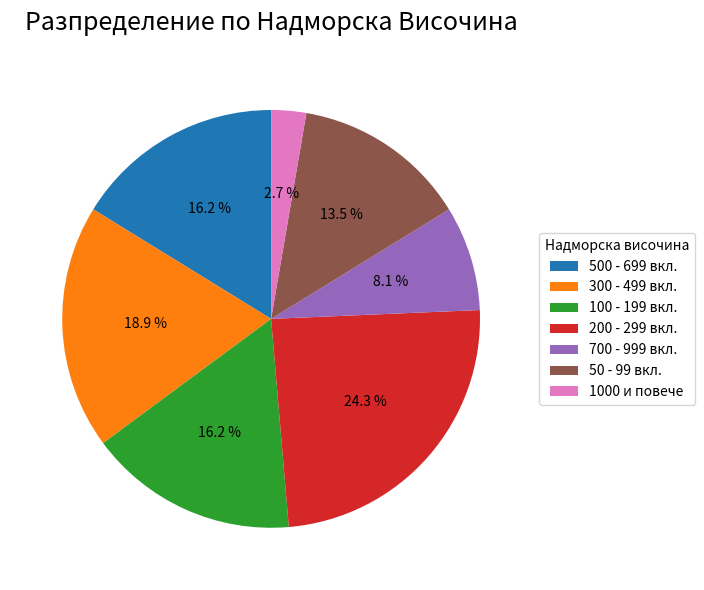

What is the largest slice in the pie chart?

200 - 299 вкл.